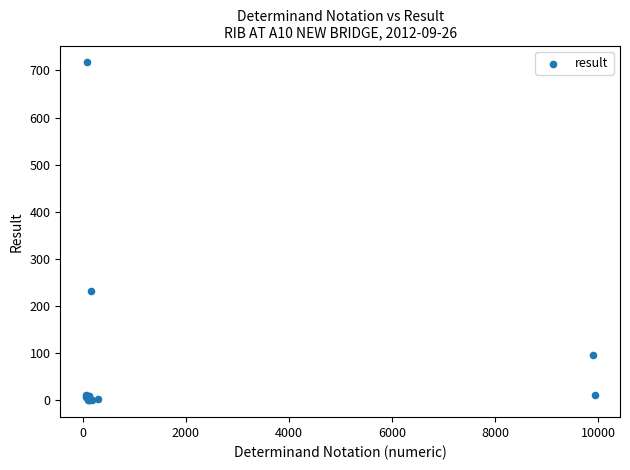

What Y value in the scatter plot is closest to 358?

232.0